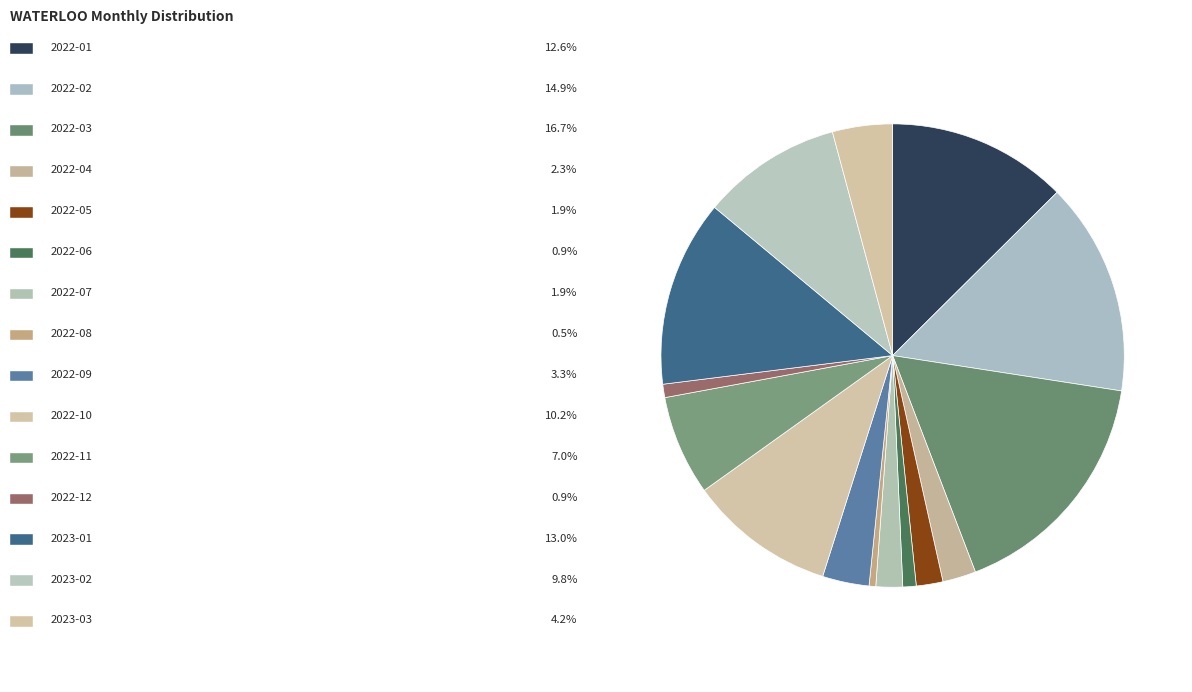

How many segments does this pie chart have?

15